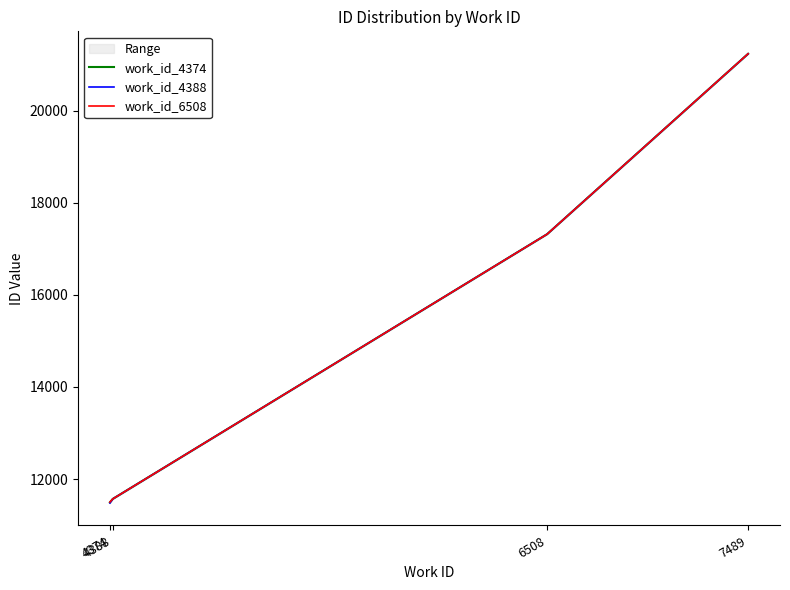

Is it true that work_id_6508 equals 11569.0 at 4388?

True